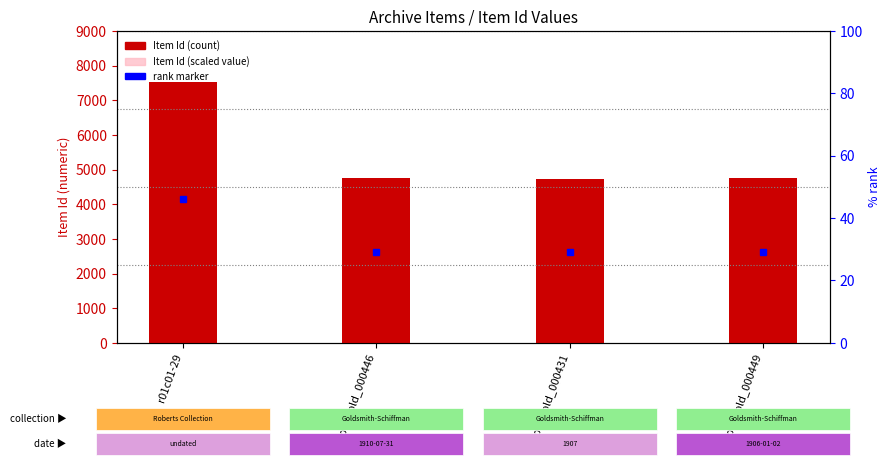

Where is Item Id nearest to the value 6144?

loc_gold_000449